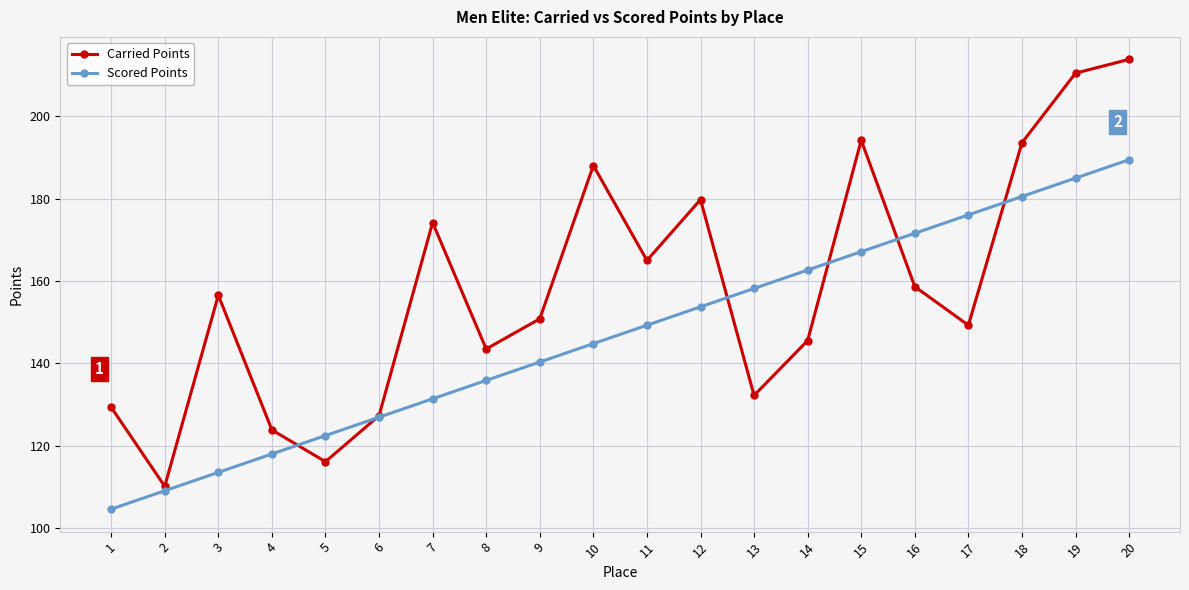

What are all the series names shown in the legend?

Carried Points, Scored Points